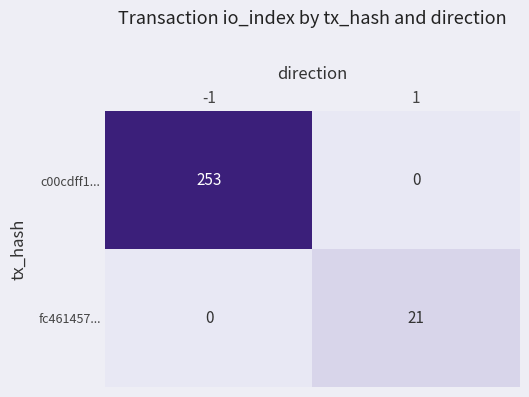

The value of c00cdff1... at 1 is -159. True or false?

False